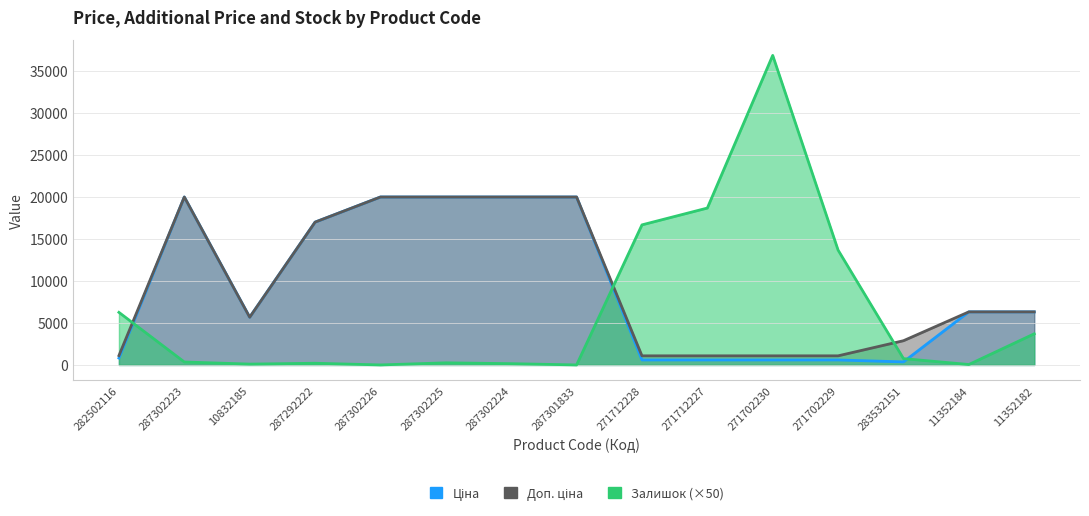

The value of Залишок at 271712227 is 18650.0. True or false?

True